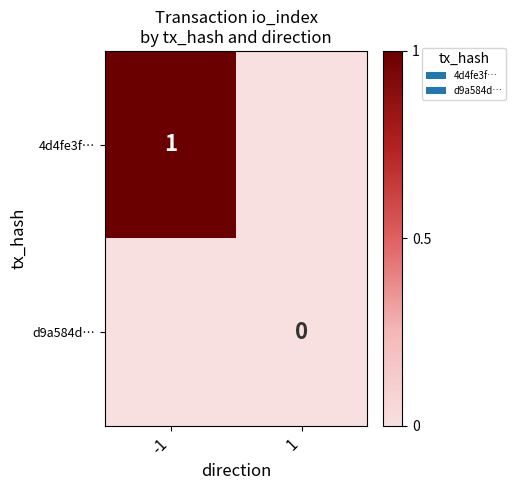

Is the value of 4d4fe3f… at -1 greater than the value of d9a584d… at 1?

Yes